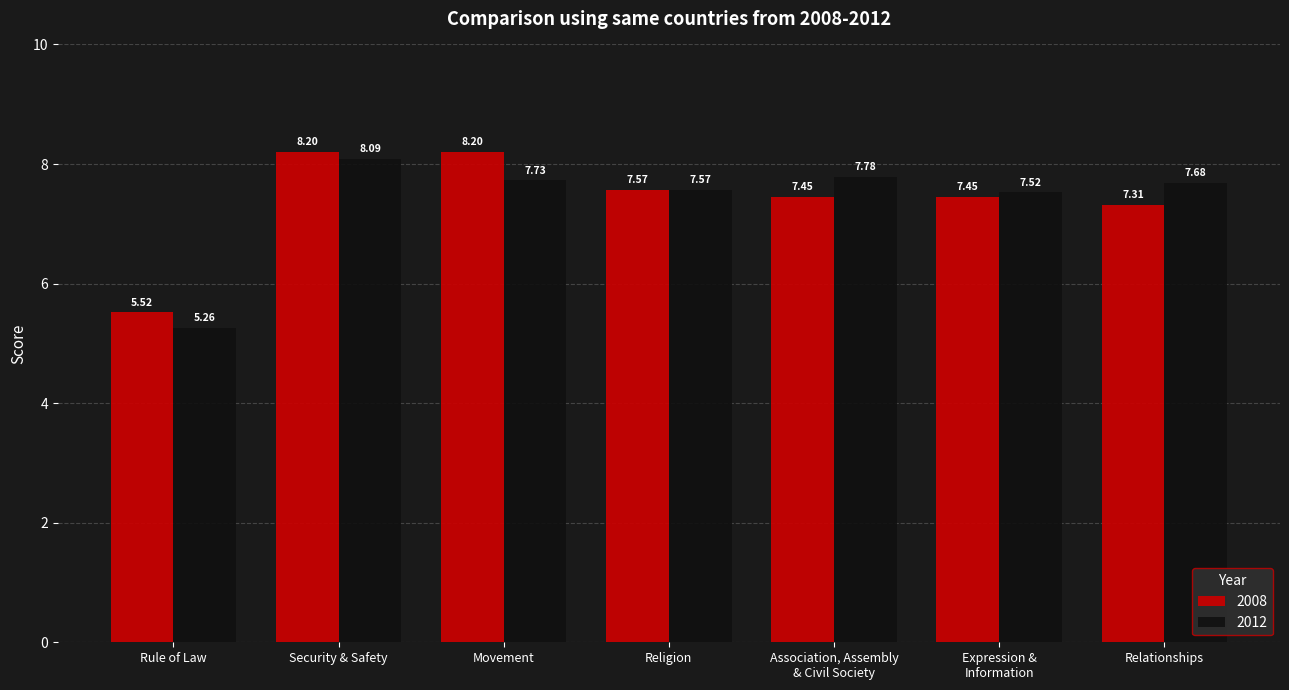

At which label does 2012 first exceed 7?

Security & Safety